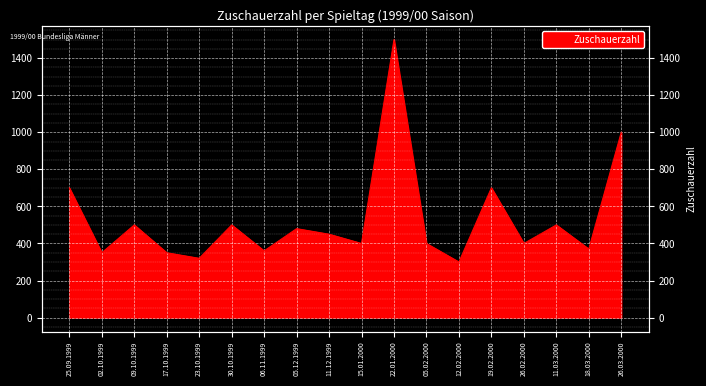

Reading right to left, extract all data points from this chart.

26.03.2000=1000	18.03.2000=370	11.03.2000=500	26.02.2000=400	19.02.2000=700	12.02.2000=300	05.02.2000=400	22.01.2000=1500	15.01.2000=400	11.12.1999=450	05.12.1999=480	06.11.1999=360	30.10.1999=500	23.10.1999=320	17.10.1999=350	09.10.1999=500	02.10.1999=350	25.09.1999=700